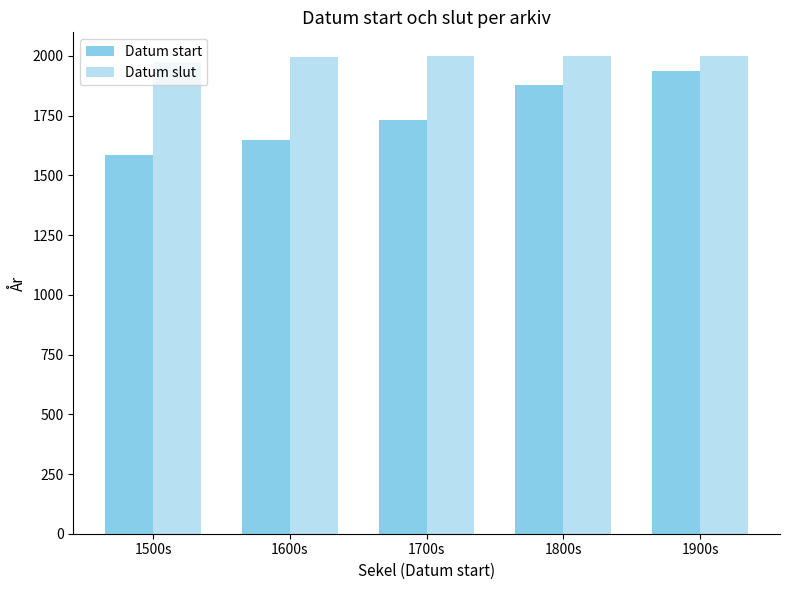

What is the maximum value shown in the chart?

1999